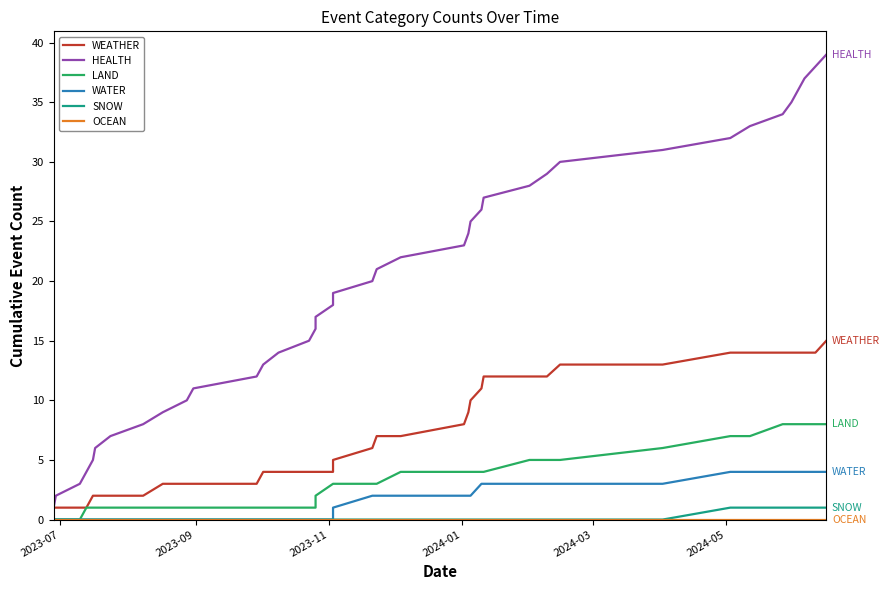

True or false: LAND has a value of 4 at 2023-11.

False